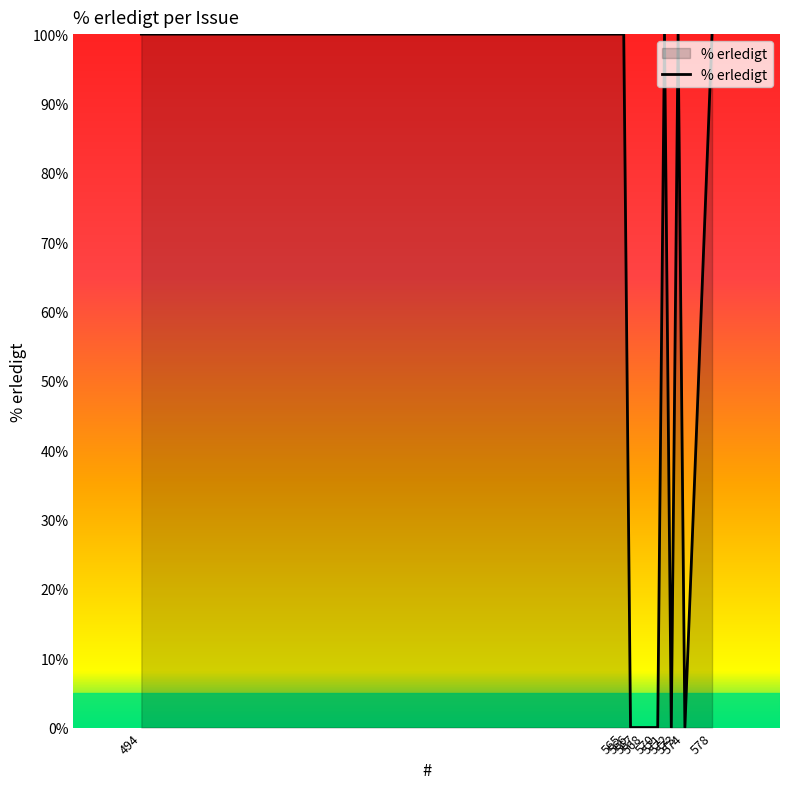

What is the difference between the maximum and minimum values?

100